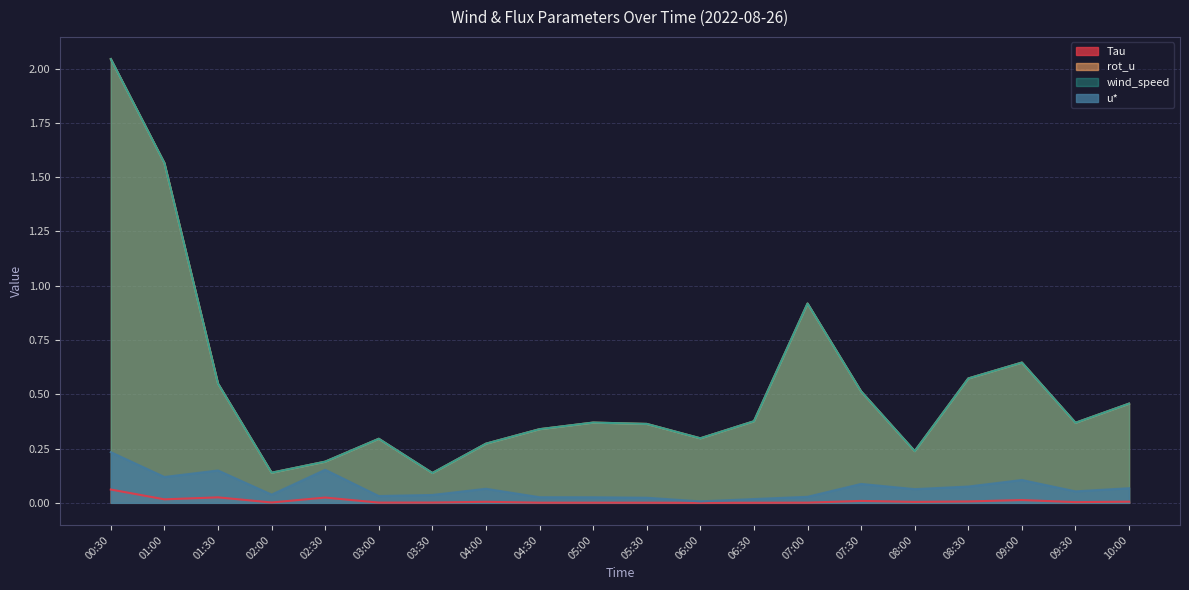

True or false: Tau has a value of 0.0 at 04:00.

False